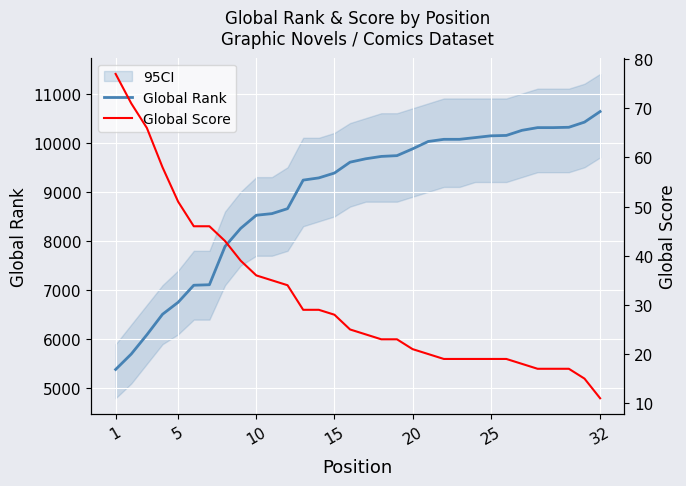

What is the minimum value for Global Rank?

5386